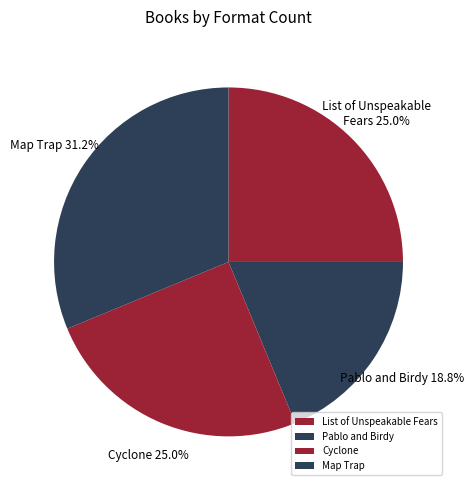

What portion of the pie excludes Cyclone?

75.0%